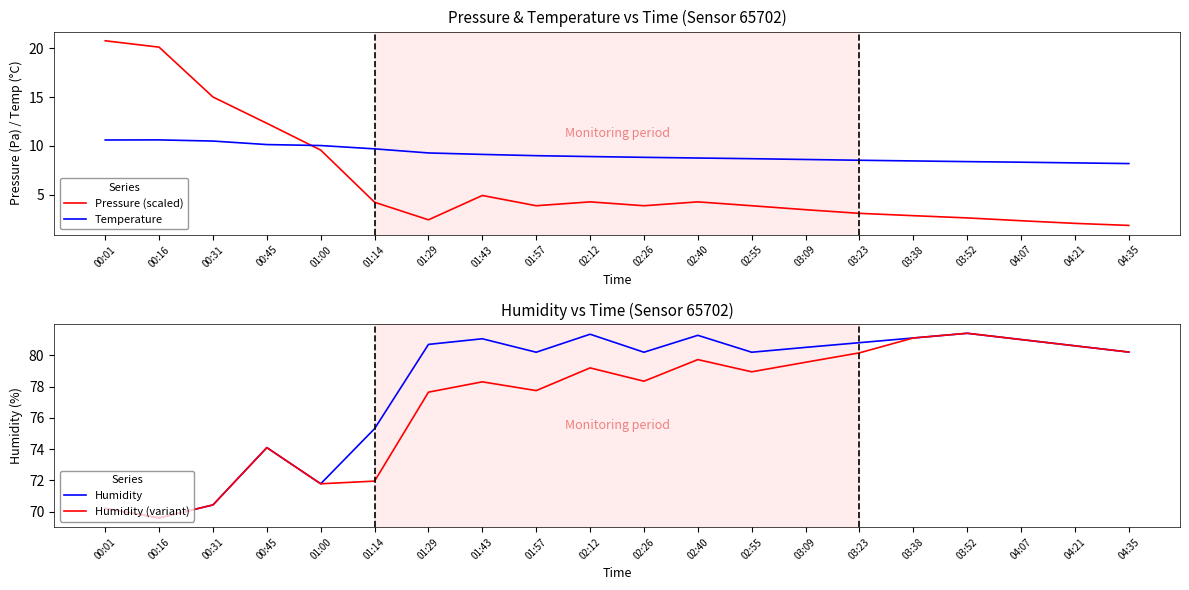

What is the difference between the maximum and minimum values in the Humidity (variant) series?

11.8